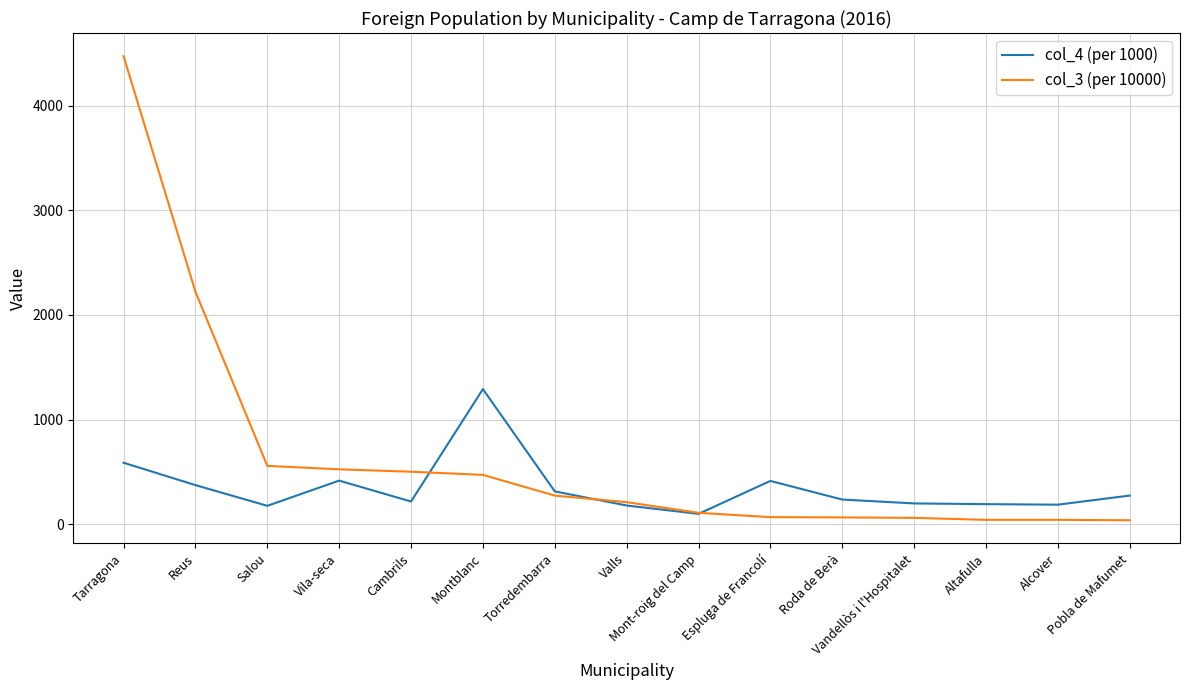

At which category does col_4 (per 1000) reach its first local peak?

Vila-seca